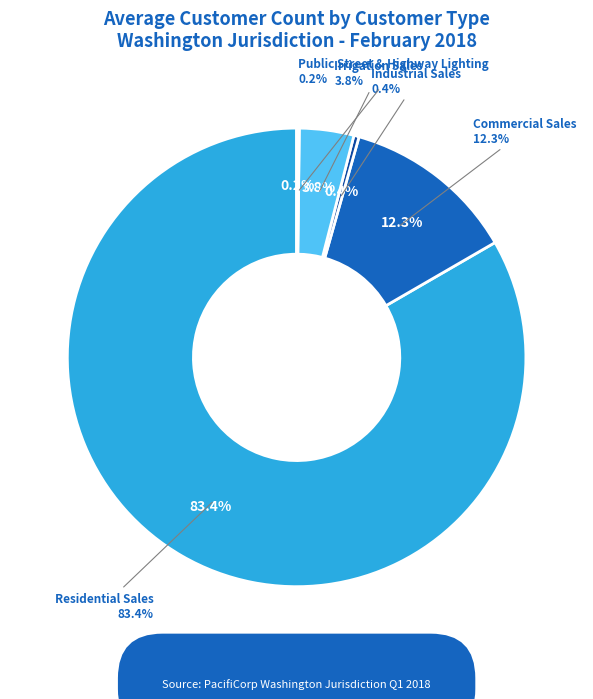

To the nearest percent, what is the difference between the largest and smallest slice percentages?

83%